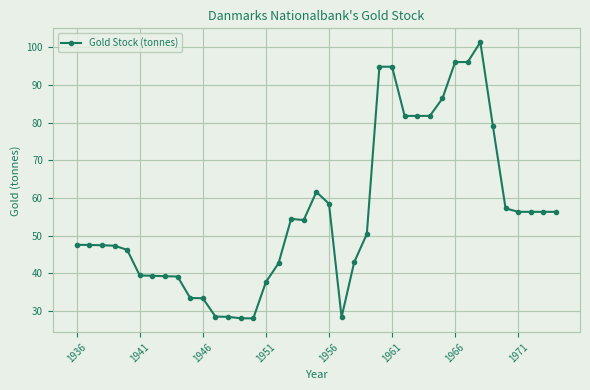

What is the value of the 35th point from the left?

57.2